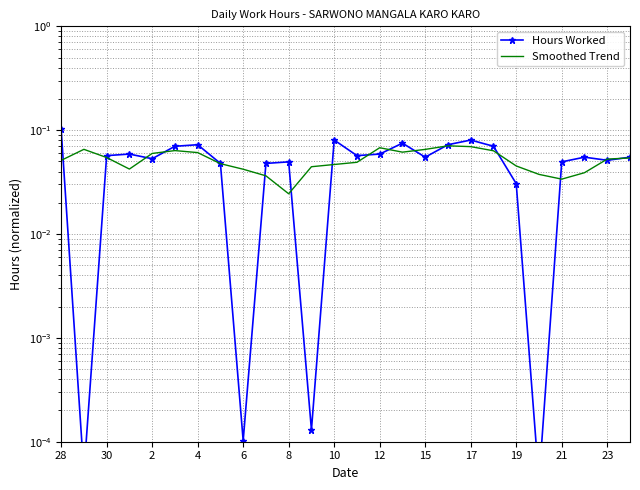

At which category is the sum across all series the highest?

28